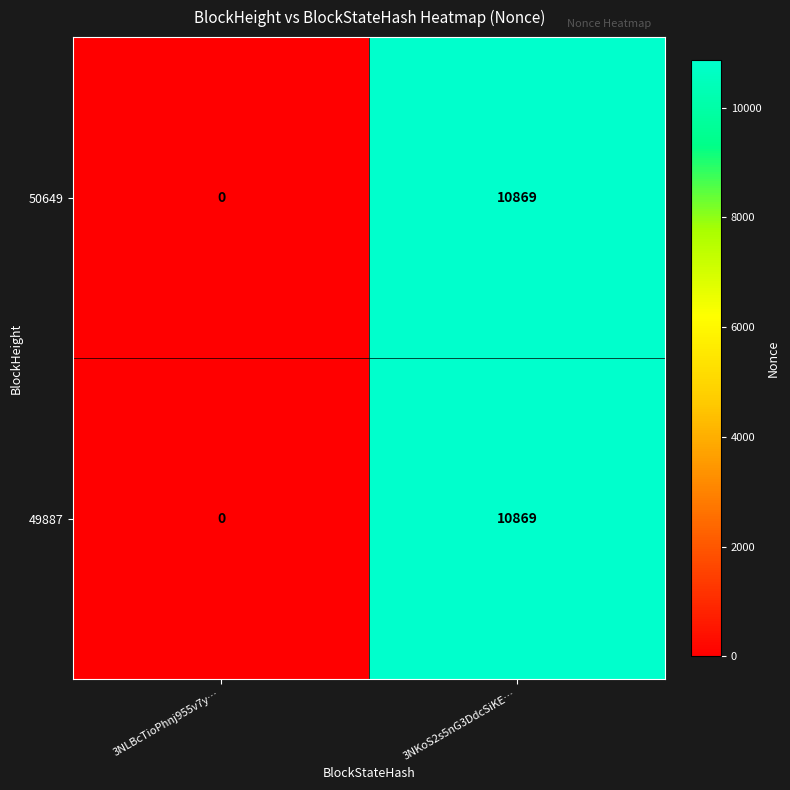

At which category is the sum across all series the highest?

3NKoS2s5nG3DdcSiKE…